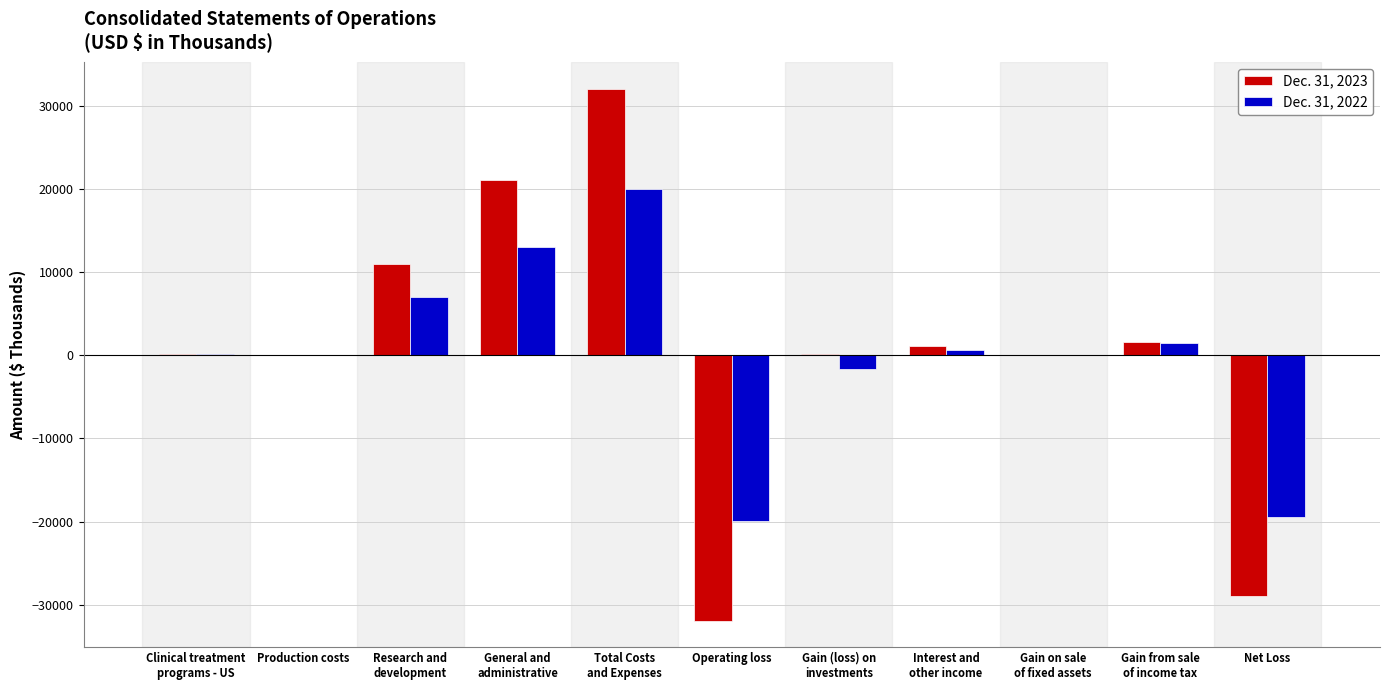

Is it true that Dec. 31, 2023 equals -31916 at Operating loss?

True